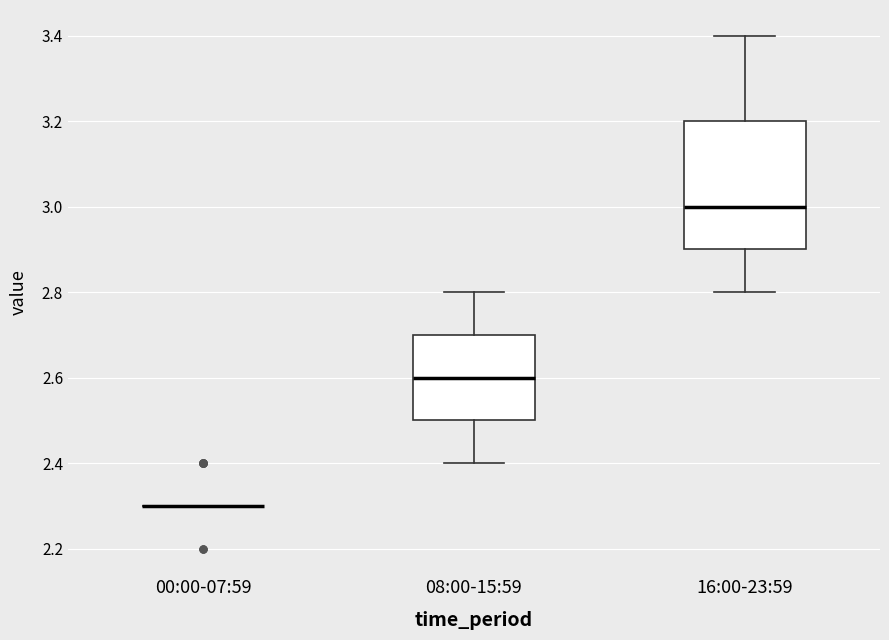

Which box is the tallest, from its lower edge to its upper edge?

16:00-23:59